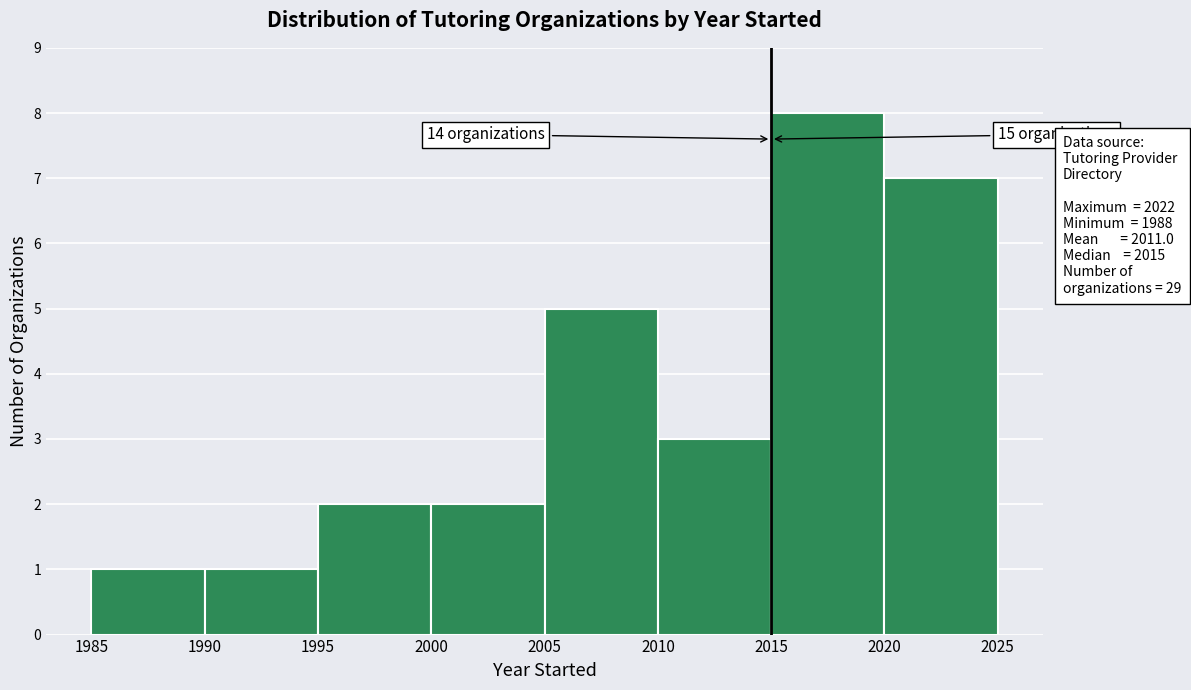

Over which range of the x-axis is the bar tallest?

2015 to 2020